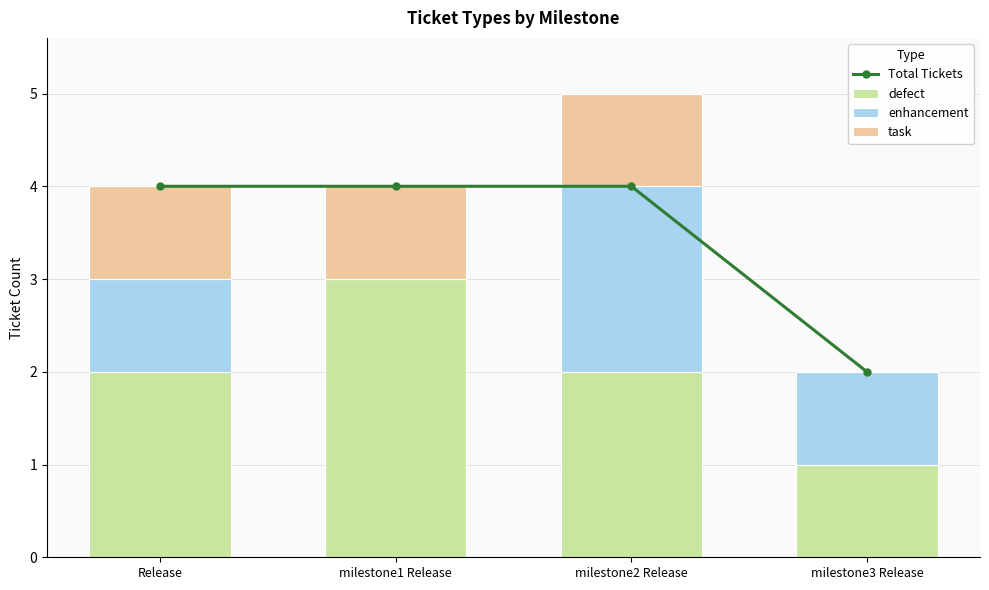

What is the label of the 1st bar from the right?

milestone3 Release